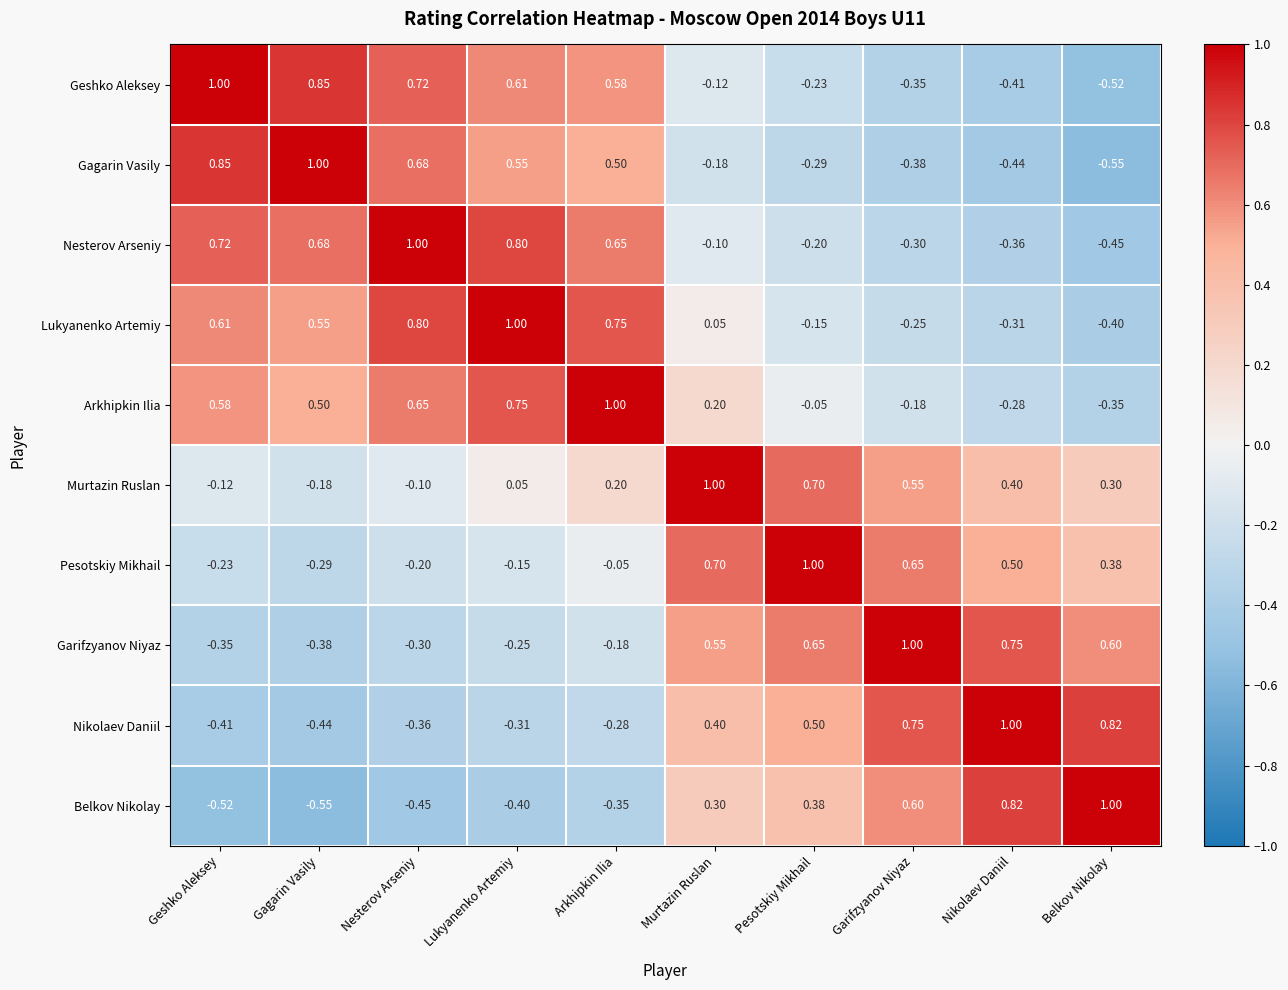

At which category is the sum across all series the highest?

Arkhipkin Ilia